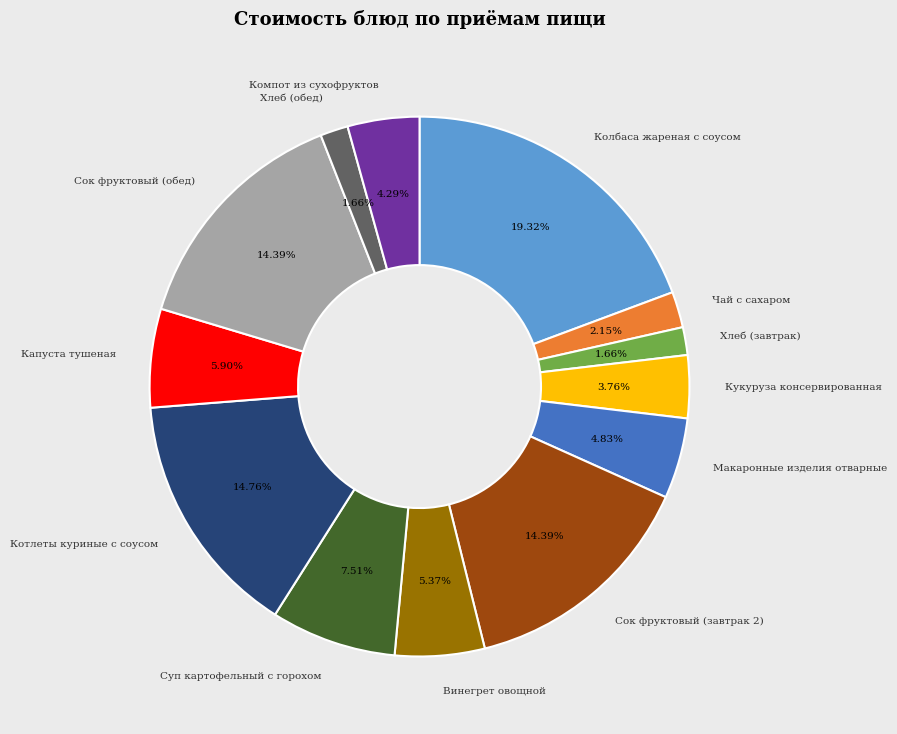

To the nearest percent, what is the difference between the largest and smallest slice percentages?

18%